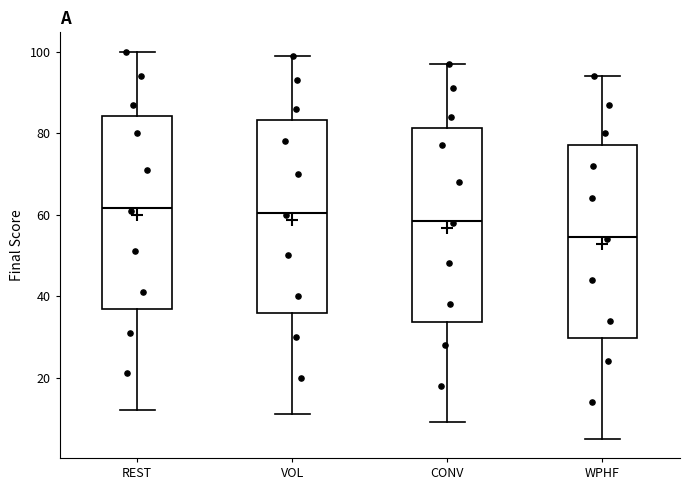

Reading left to right, transcribe this box plot: for each box, give where its median line is, the range the box spans, and where its two whiskers end, as read against the y-axis. The values are not printed on the chart, so give them approximately, as read against the axis.

REST: median 62, box 36 to 84, whiskers 12 to 100
VOL: median 60, box 36 to 84, whiskers 12 to 100
CONV: median 58, box 34 to 82, whiskers 10 to 98
WPHF: median 54, box 30 to 78, whiskers 6 to 94